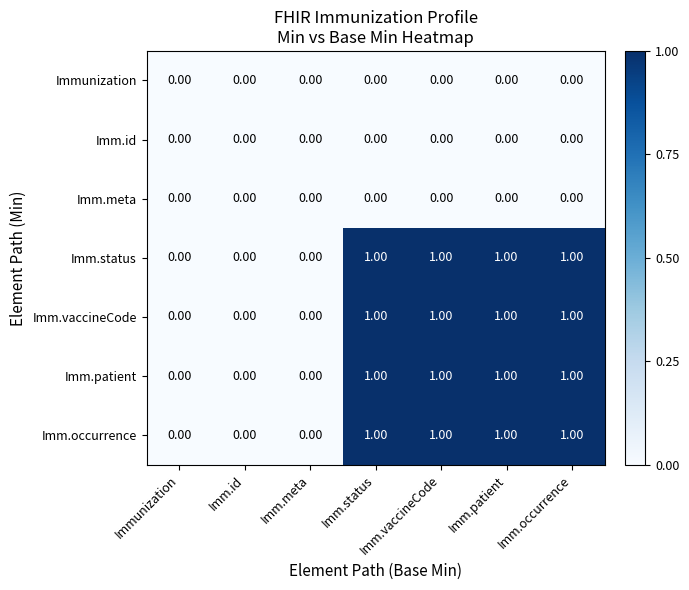

What is the sum of all Imm.patient values?

4